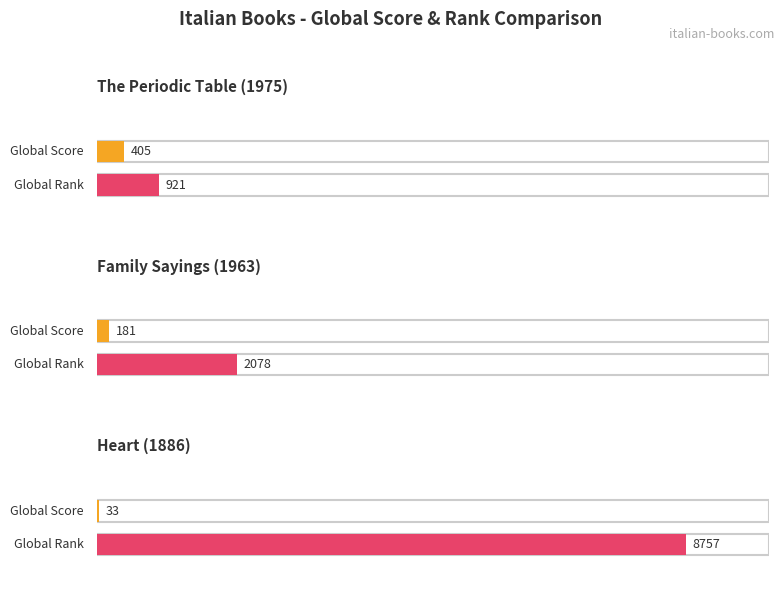

What are all the series names shown in the legend?

Global Score, Global Rank